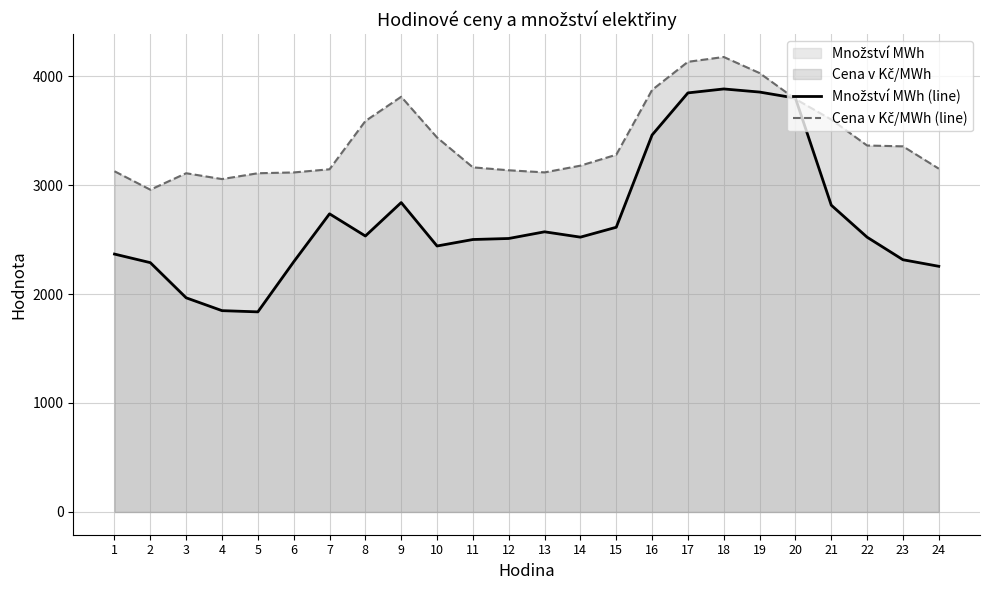

The value of Cena v Kč/MWh (line) at 17 is 4130.6. True or false?

True